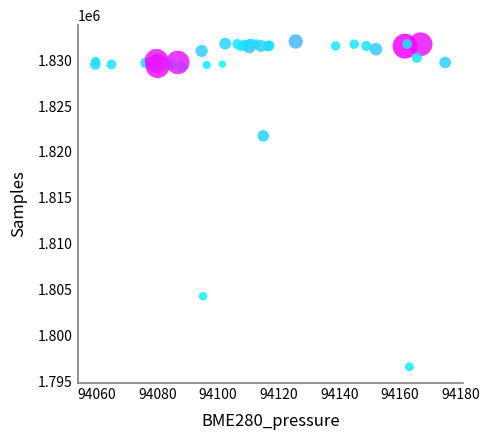

What Y value in the scatter plot is closest to 1814319?

1821754